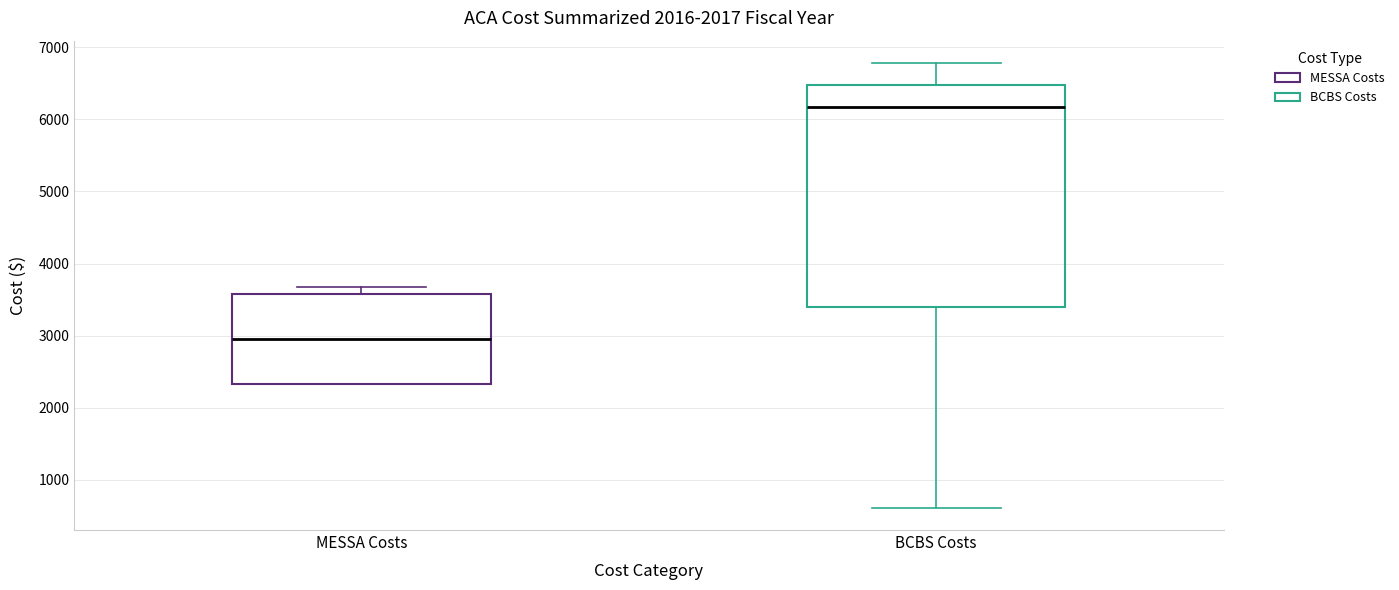

Which box's median line is the highest?

BCBS Costs